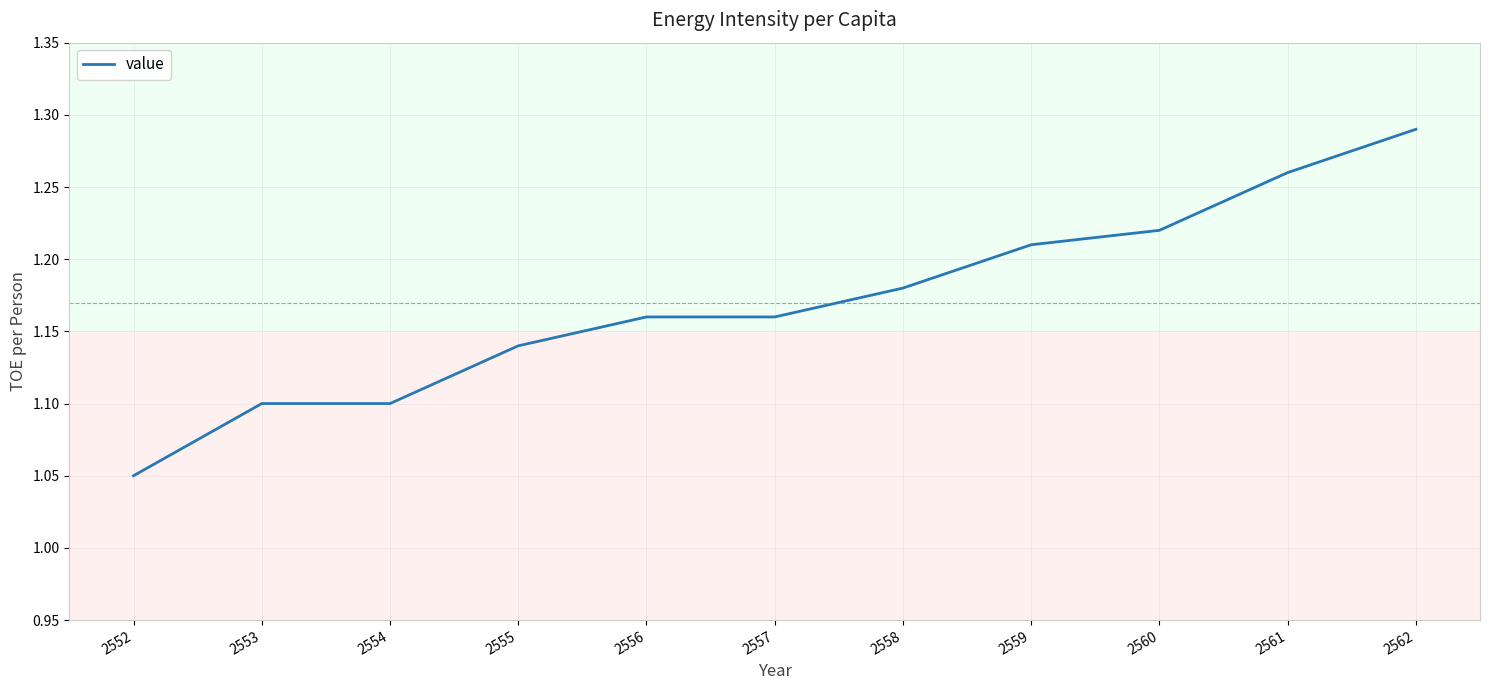

What is the change in value from 2552 to 2557?

+0.1